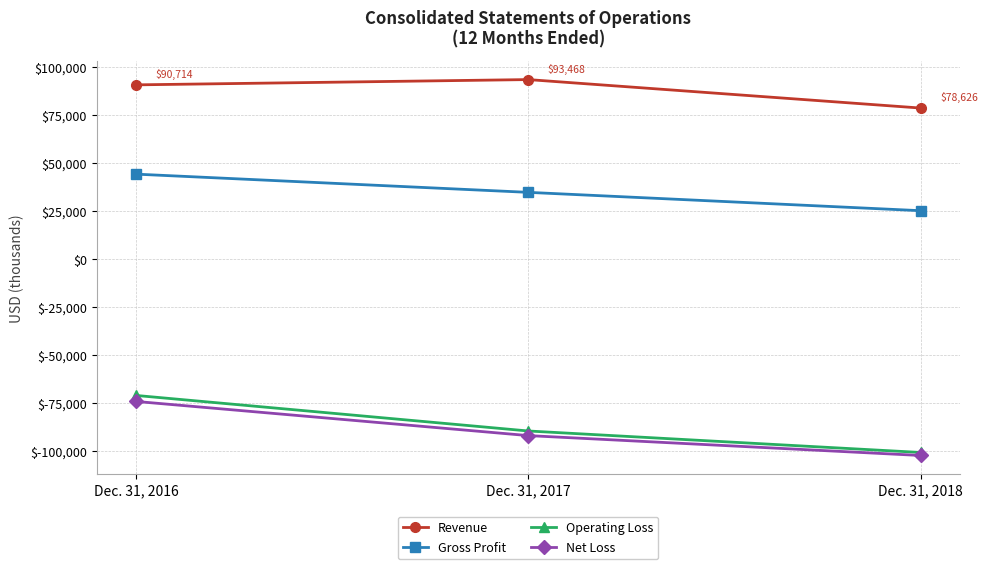

What is the average value of the Operating Loss series?

-87338